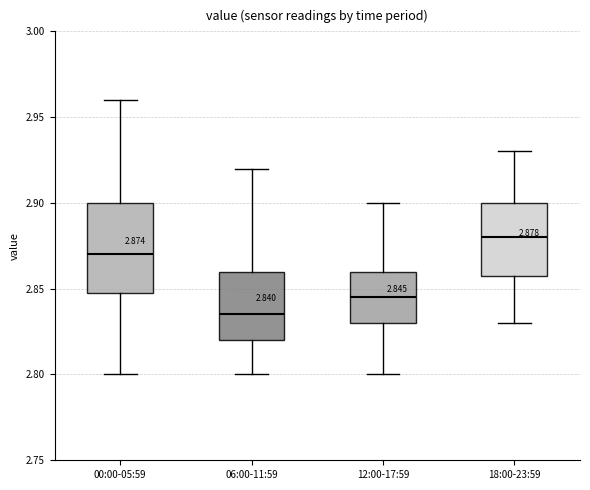

Which box's median line is the lowest?

06:00-11:59